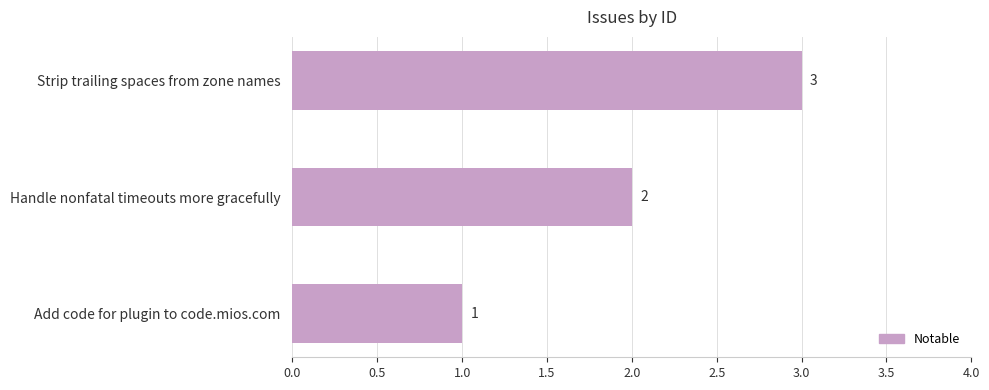

Count the values in the range 1 to 3.

3